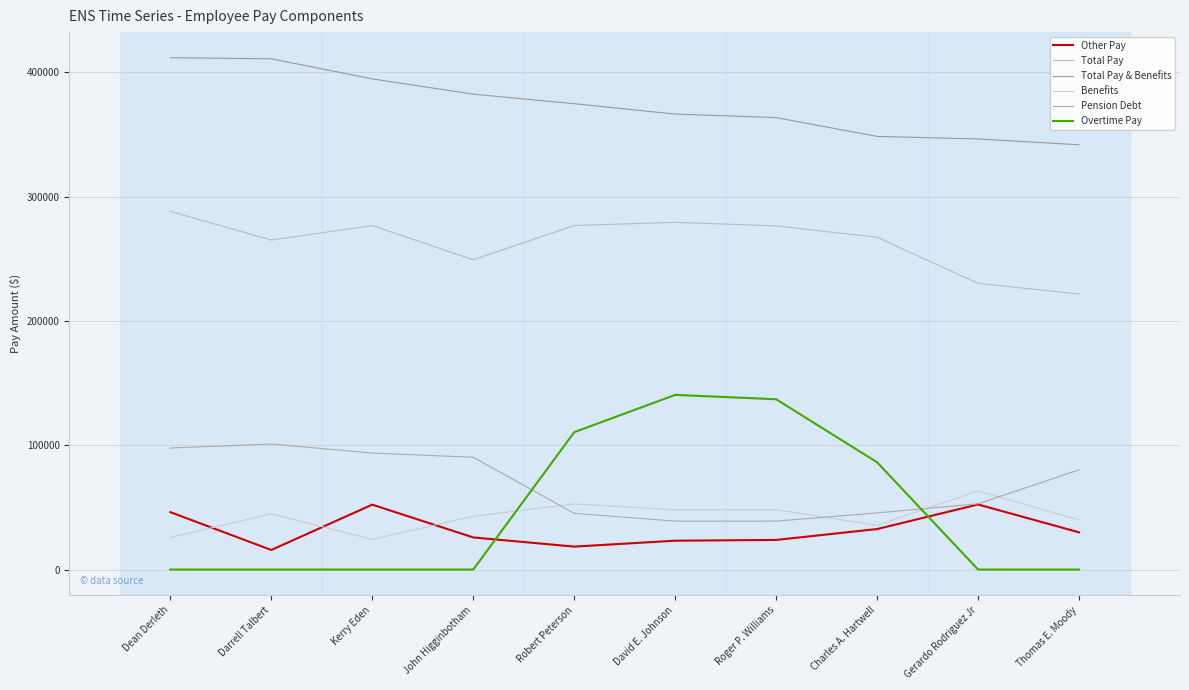

At which category does Total Pay reach its first local valley?

Darrell Talbert